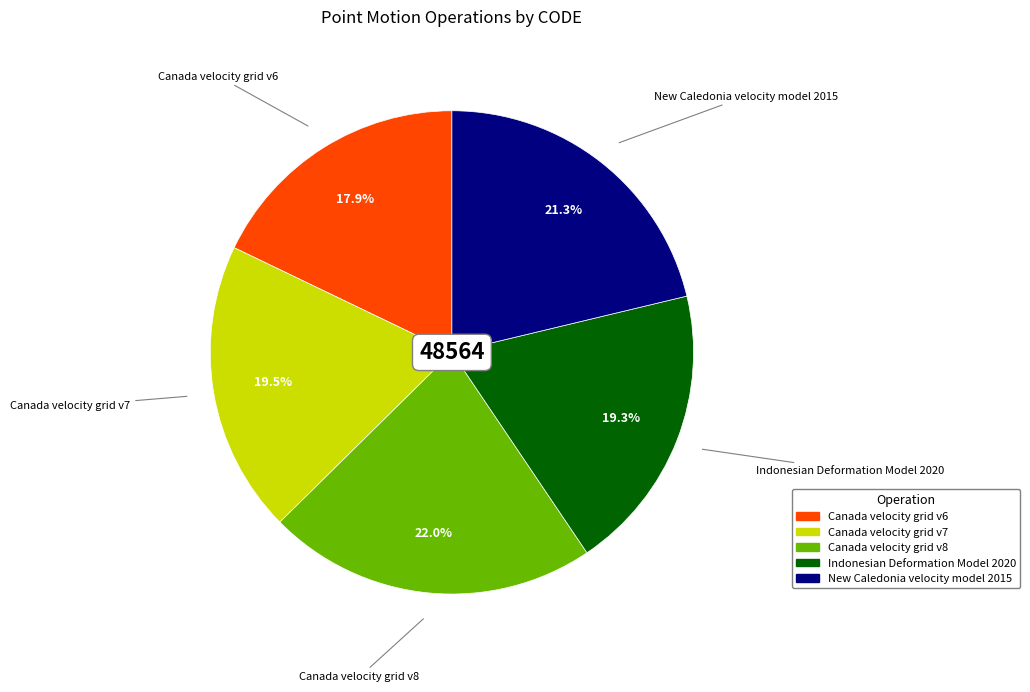

Which category has the smallest portion of the pie?

Canada velocity grid v6